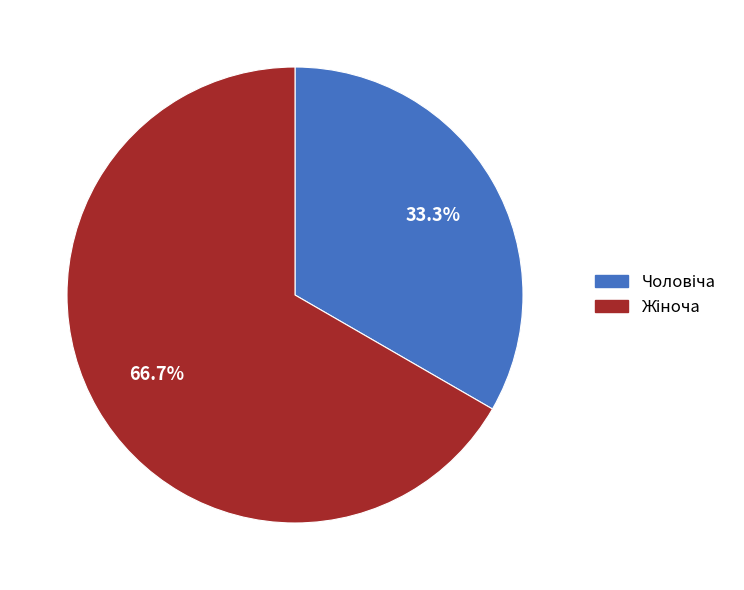

Does any single category account for the majority?

Yes